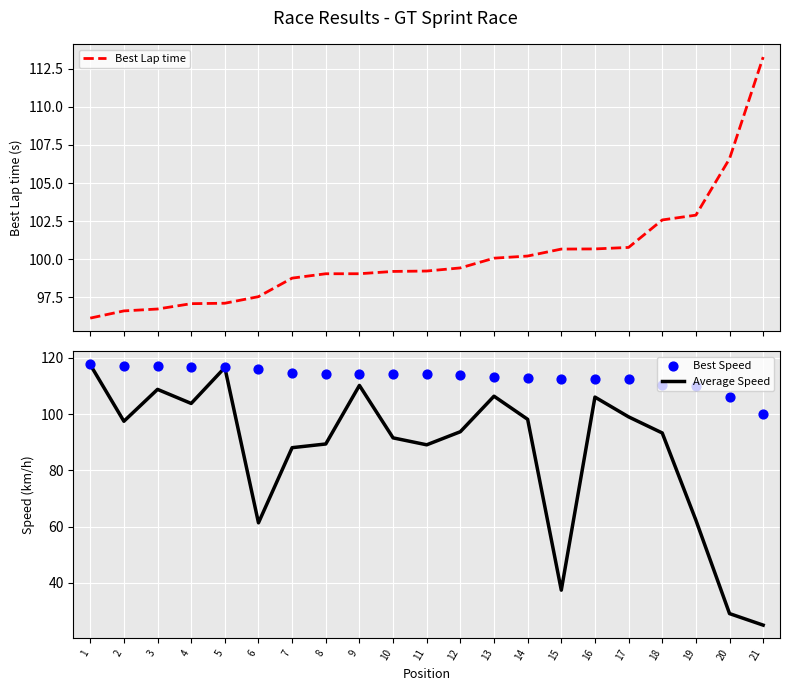

Which series has the largest total across all categories?

Best Speed